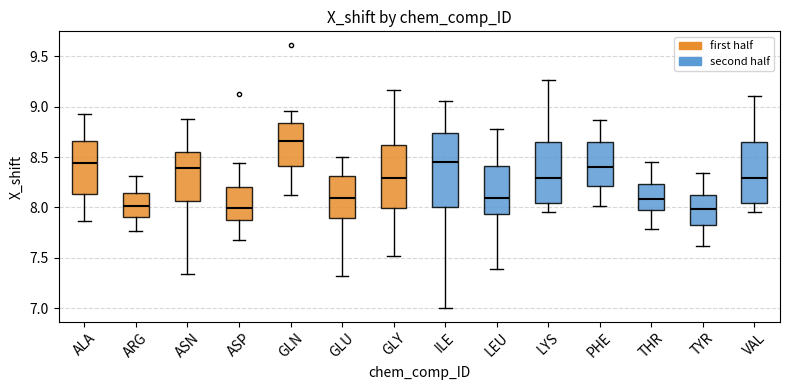

Which box is the tallest, from its lower edge to its upper edge?

ILE